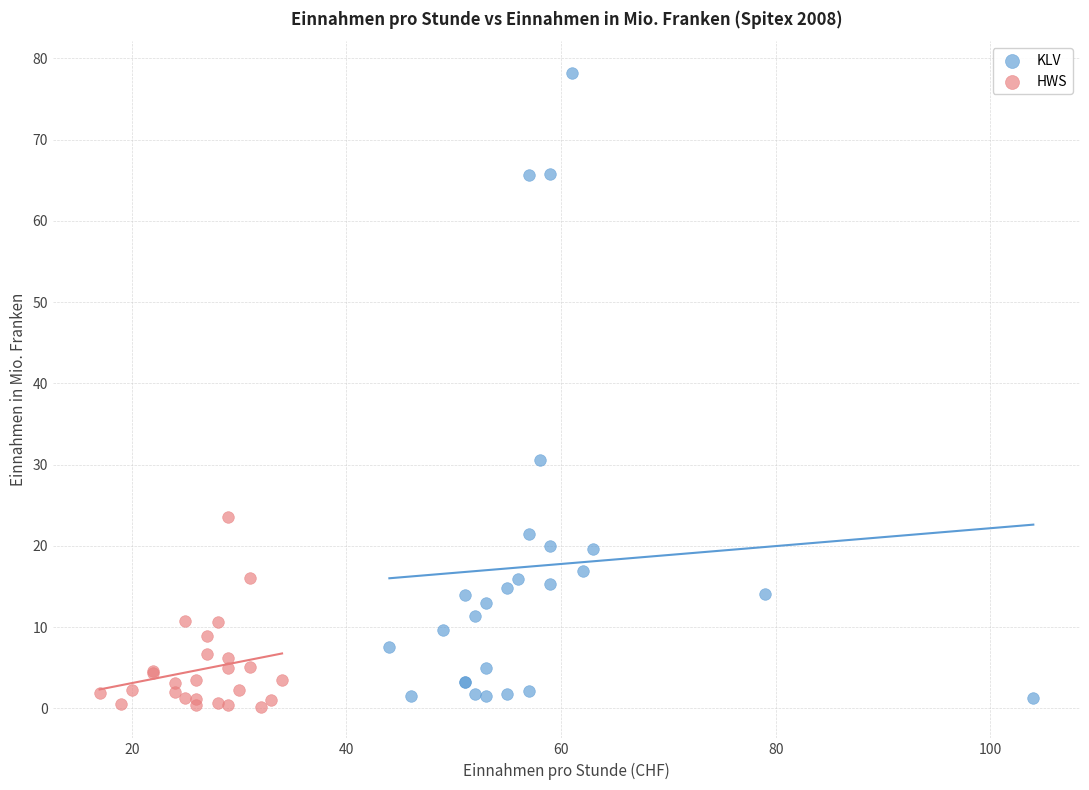

What are all the series names shown in the legend?

KLV, HWS